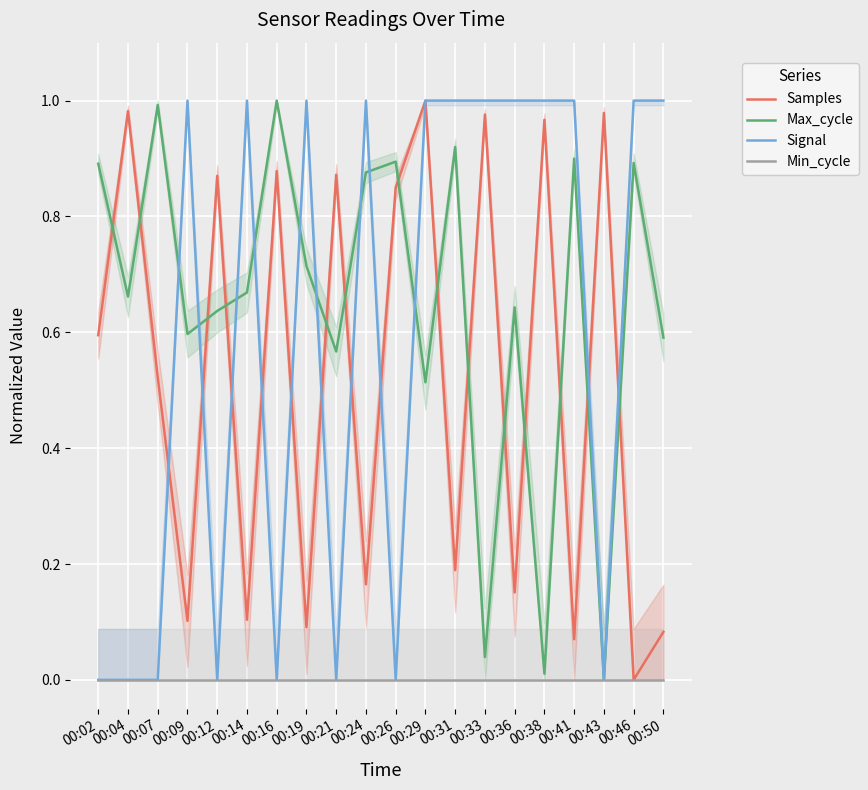

Rank the series at 00:43 from highest to lowest value.

Samples, Max_cycle, Signal, Min_cycle